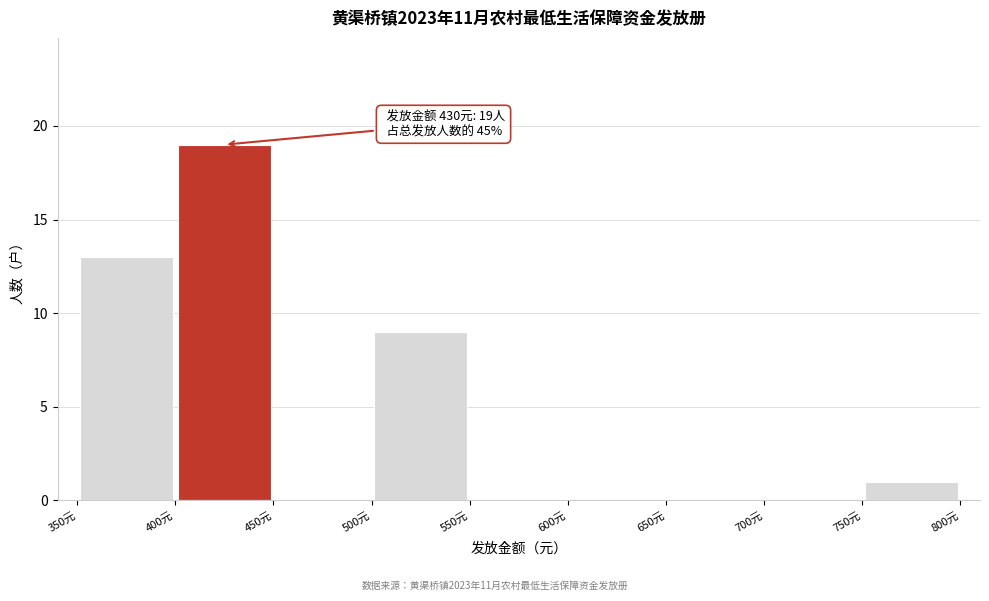

Over which range of the x-axis is the bar tallest?

400 to 450